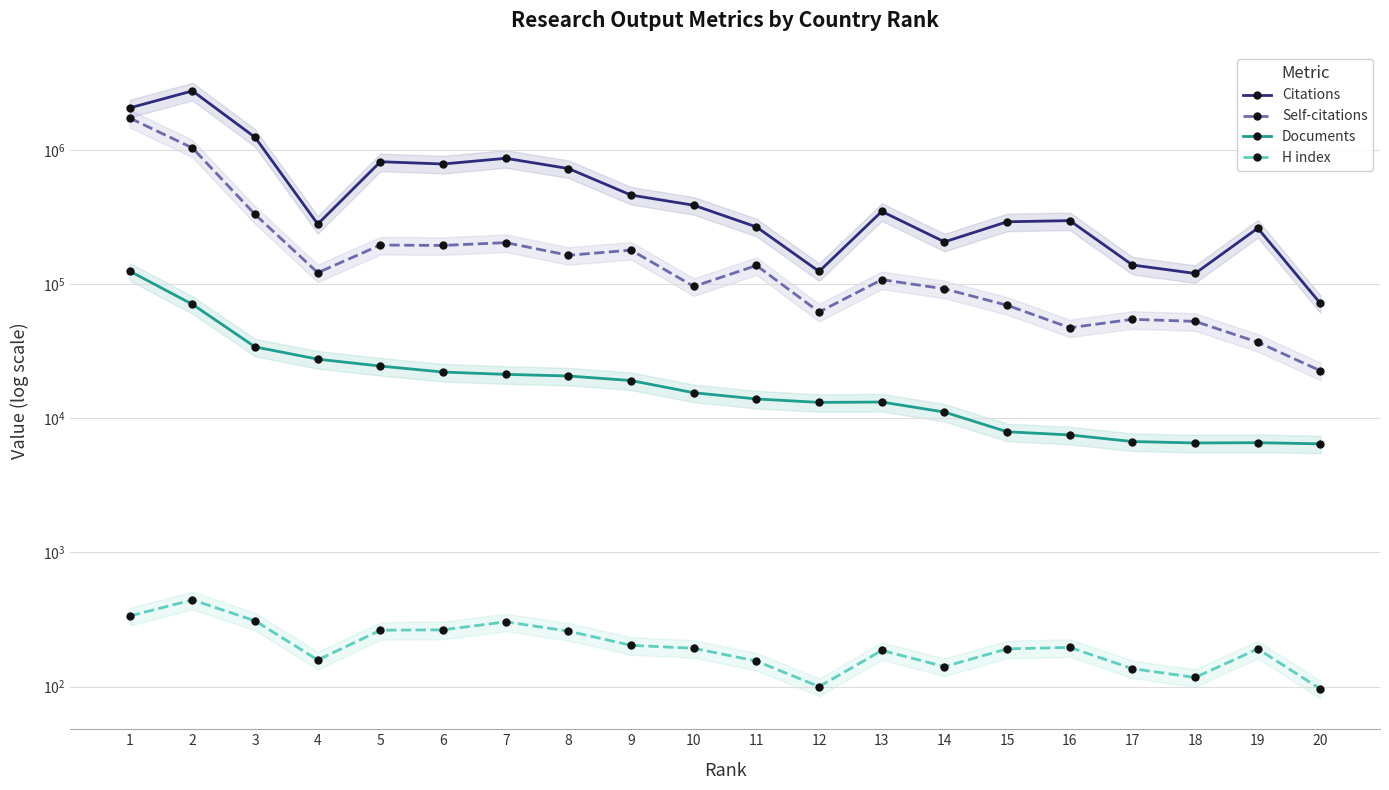

The Documents series shows 3541 at 19. True or false?

False